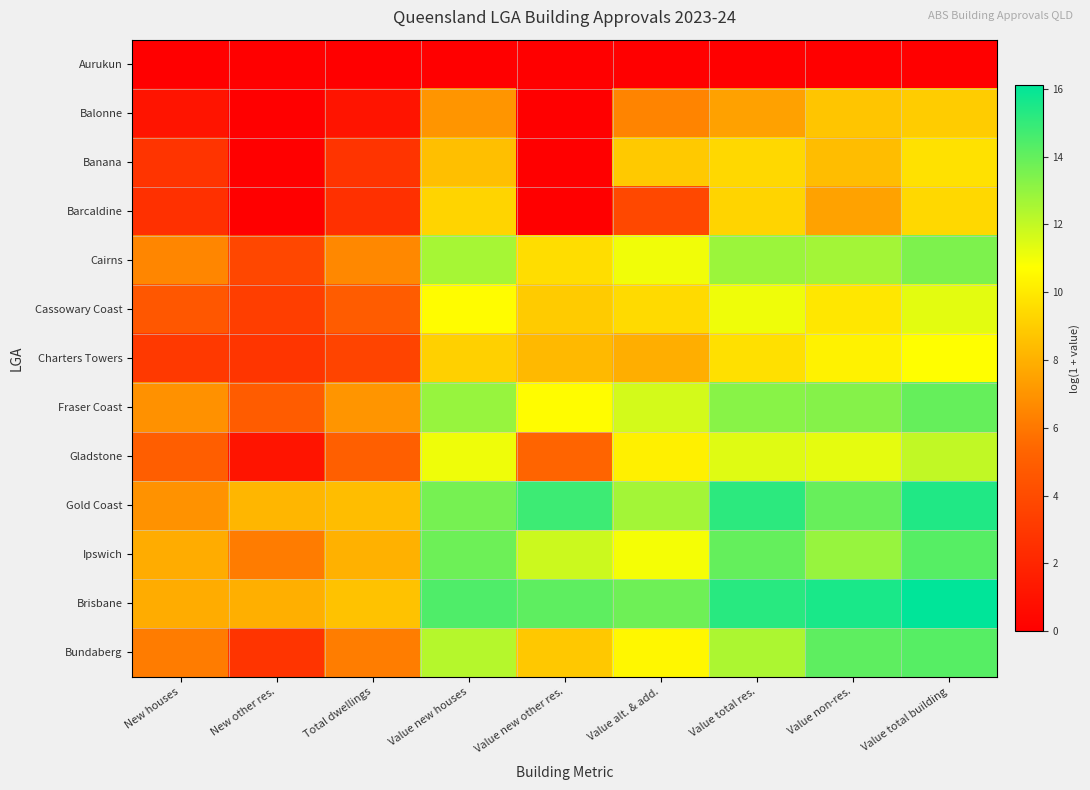

Rank the series by their maximum value, from lowest to highest.

Aurukun, Balonne, Barcaldine, Banana, Charters Towers, Cassowary Coast, Gladstone, Cairns, Fraser Coast, Ipswich, Bundaberg, Gold Coast, Brisbane